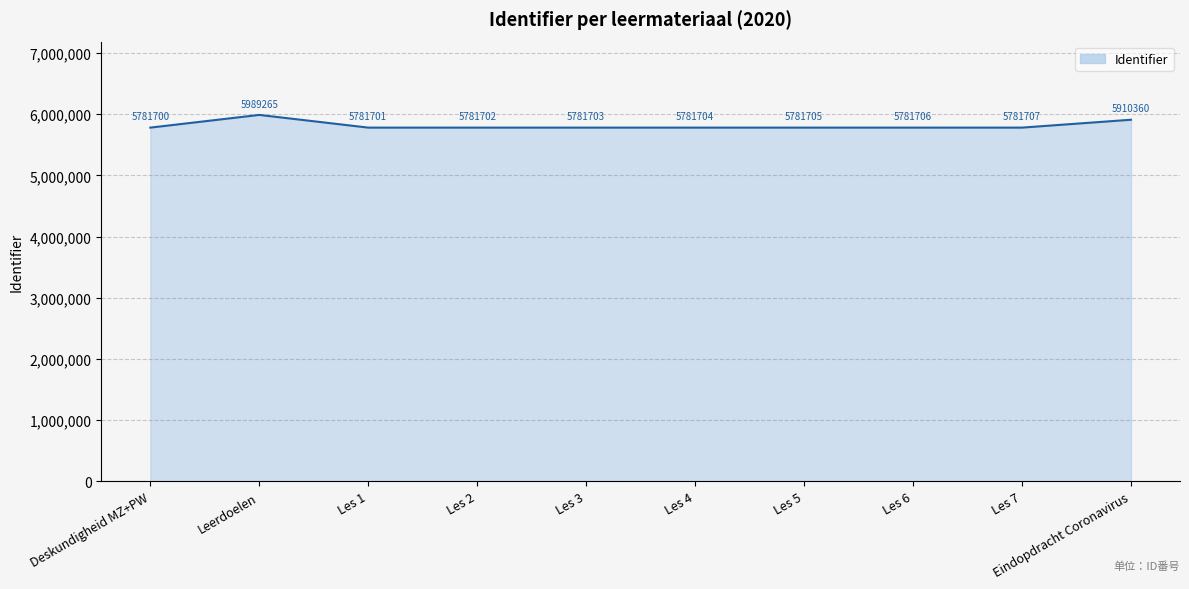

At which label is the value closest to 5885482?

Eindopdracht Coronavirus